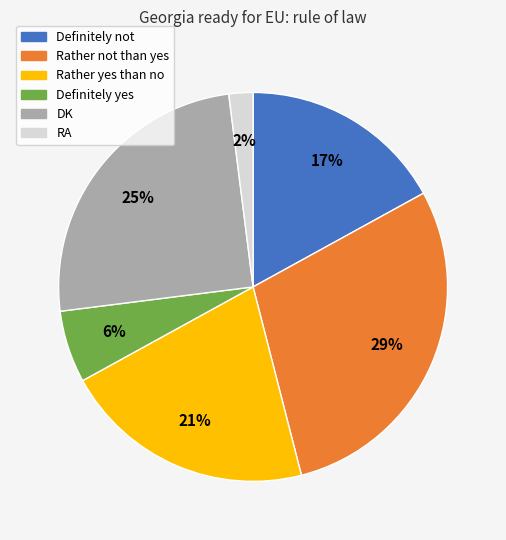

What percentage is the Rather not than yes slice, to the nearest percent?

29%